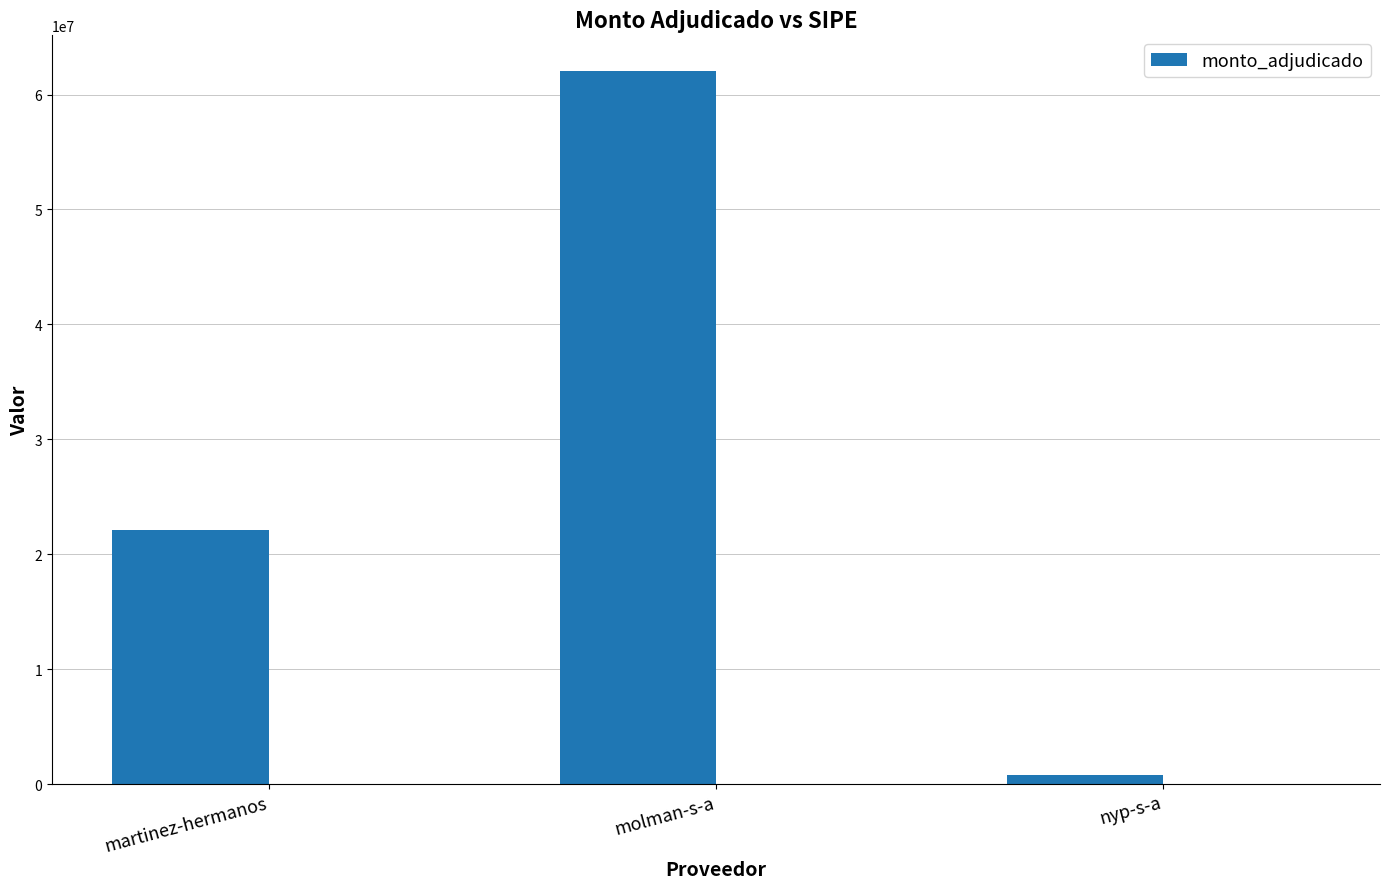

How many bars are there in total?

3